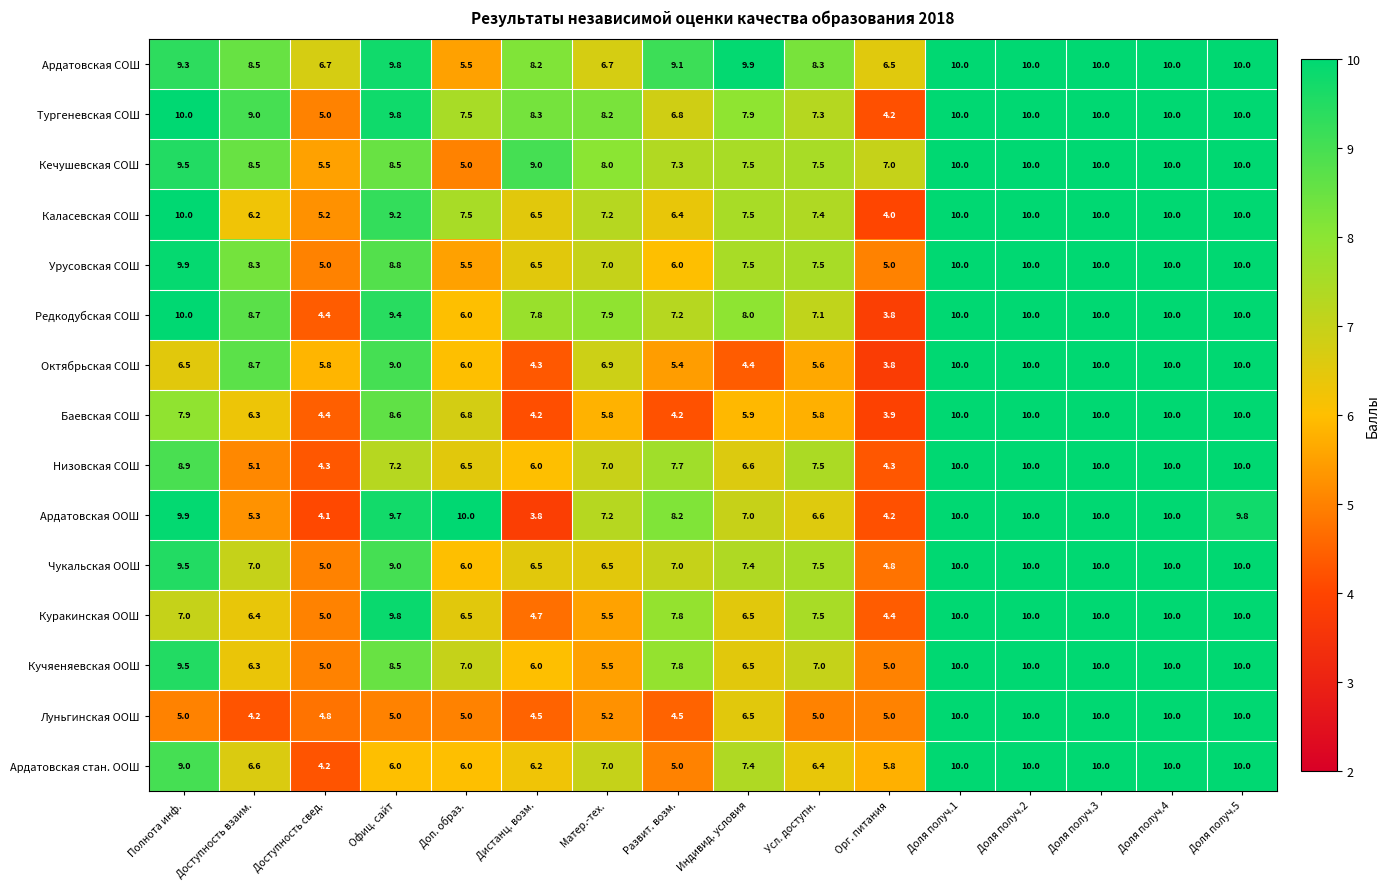

At which label does Низовская СОШ first exceed 7?

Полнота инф.